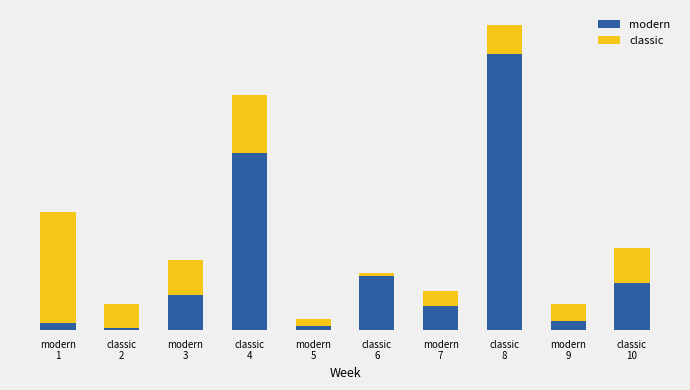

At which category is the sum across all series the highest?

classic
8